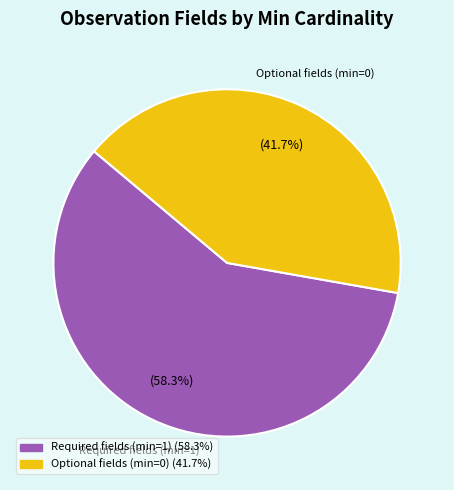

To the nearest percent, what is the difference between the largest and smallest slice percentages?

17%